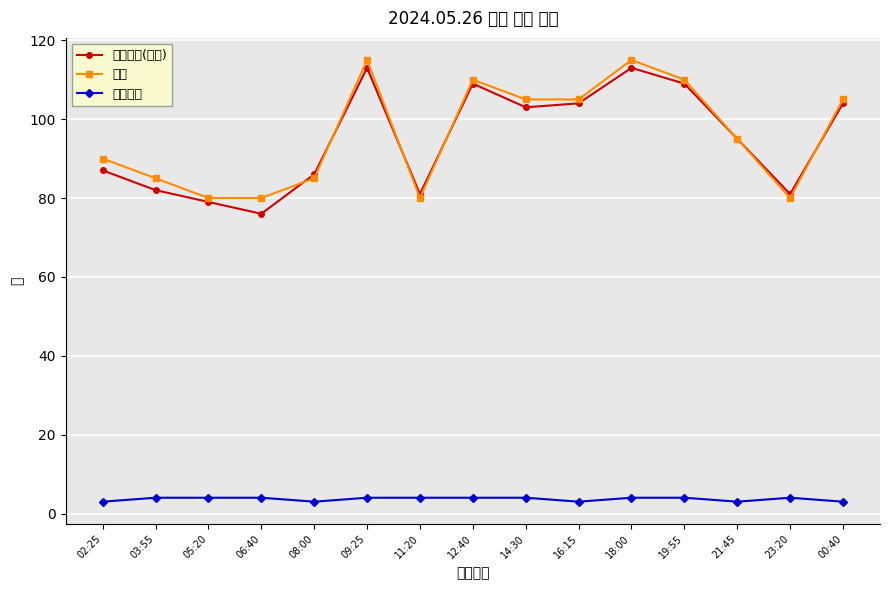

Which label corresponds to the largest value in the chart?

09:25